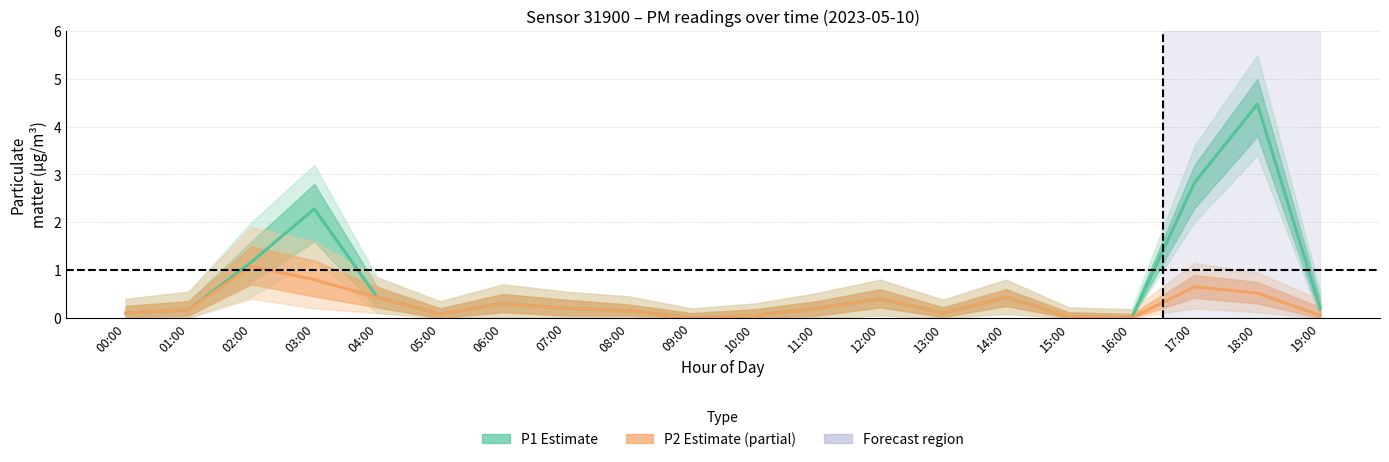

At 10:00, list the series in order from largest to smallest.

P1 (Estimate), P2 (Estimate based on partial data)